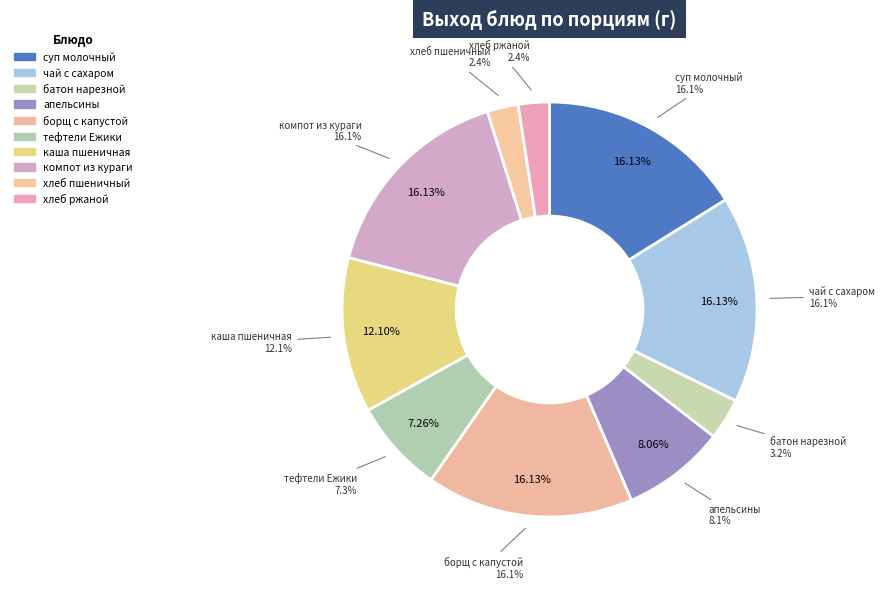

The борщ с капустой и картофелем slice represents 2% of the pie. True or false?

False